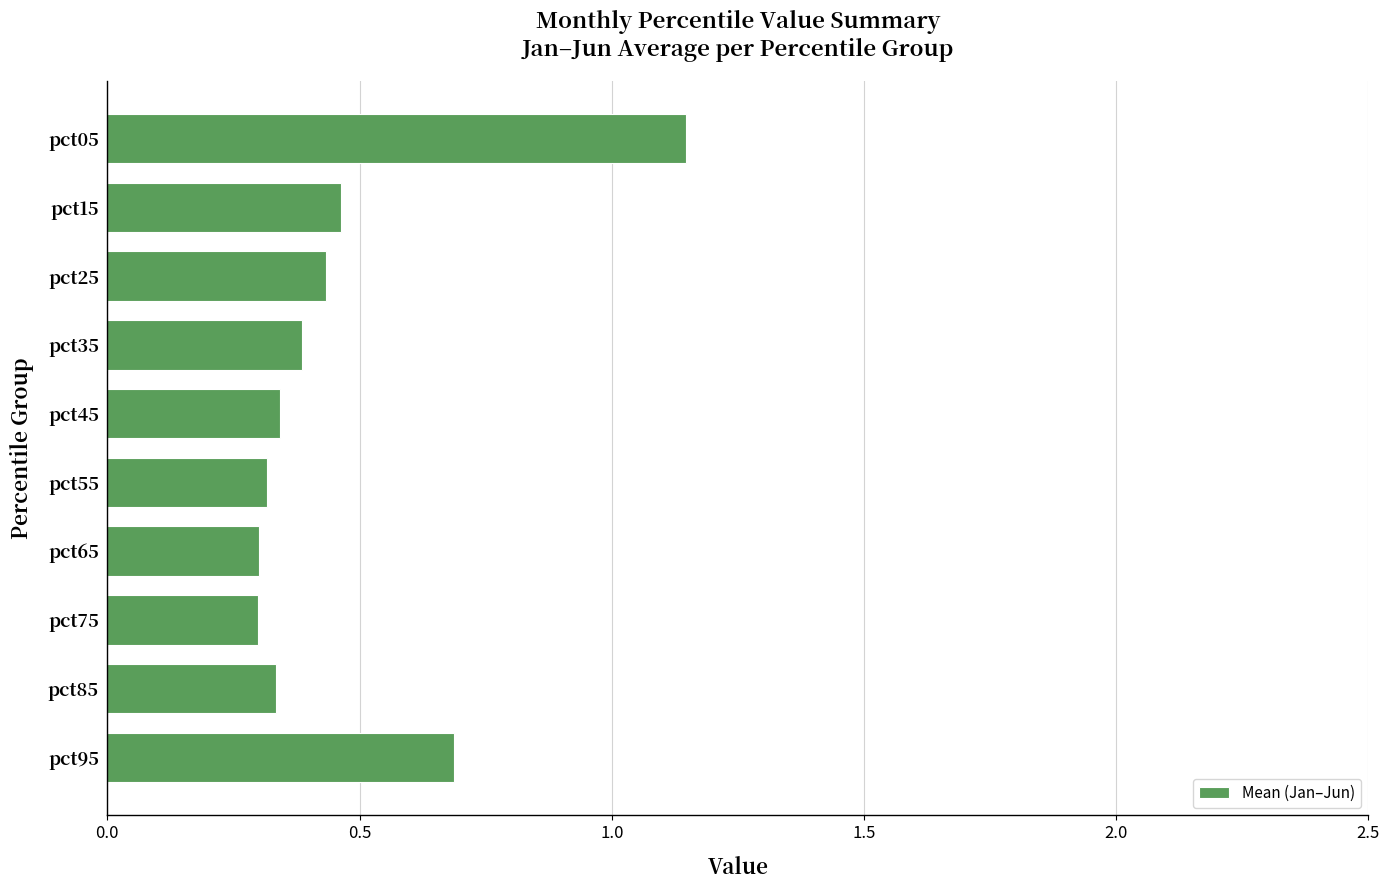

What is the difference between the maximum and minimum values?

0.8